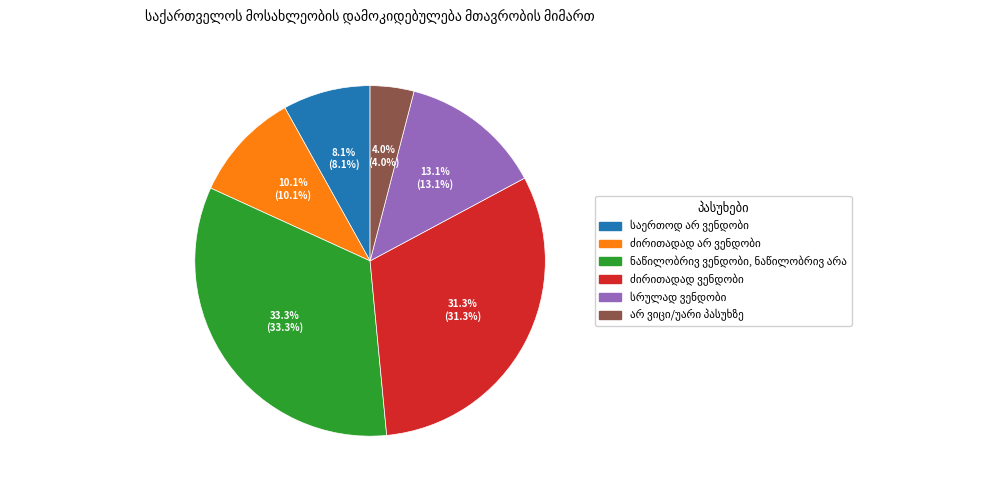

Is there a majority slice in this chart?

No